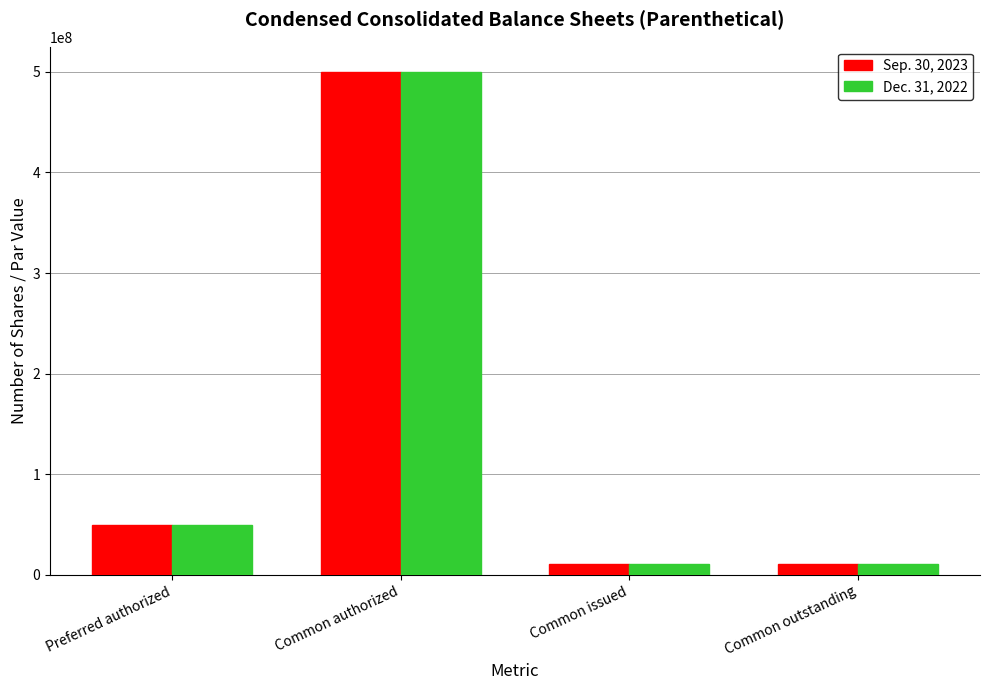

True or false: Sep. 30, 2023 has a value of 728083668 at Common authorized.

False